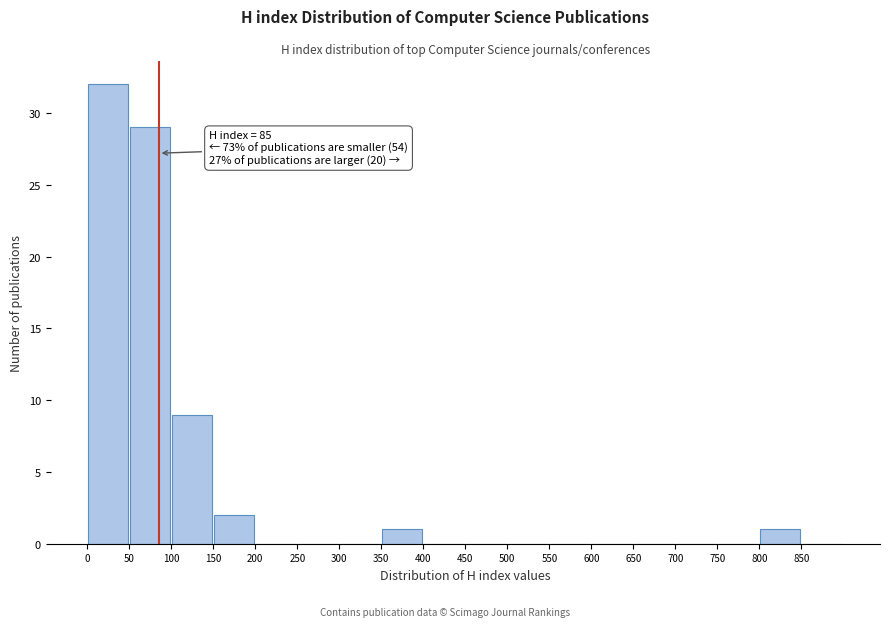

Over which range of the x-axis is the bar tallest?

0 to 50